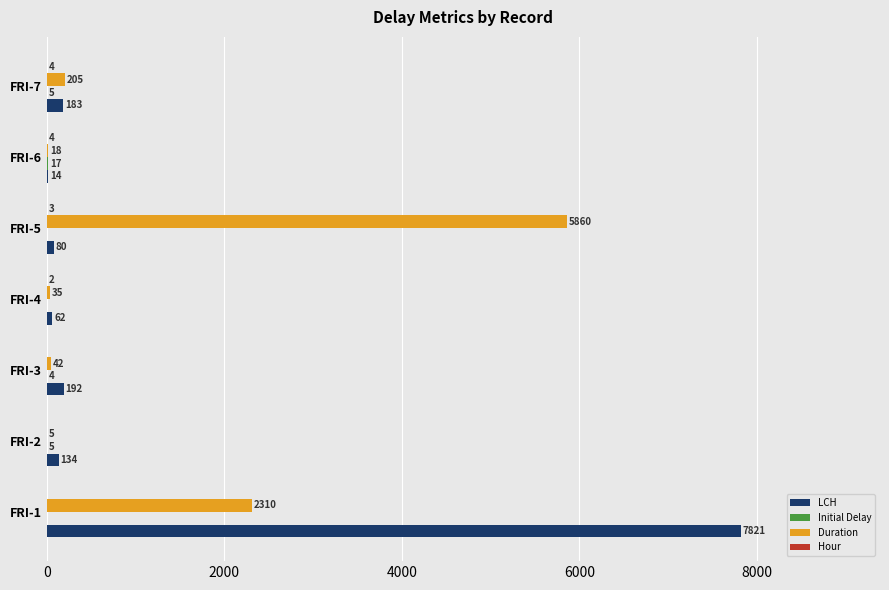

Which series changed the most between FRI-2 and FRI-7?

Duration